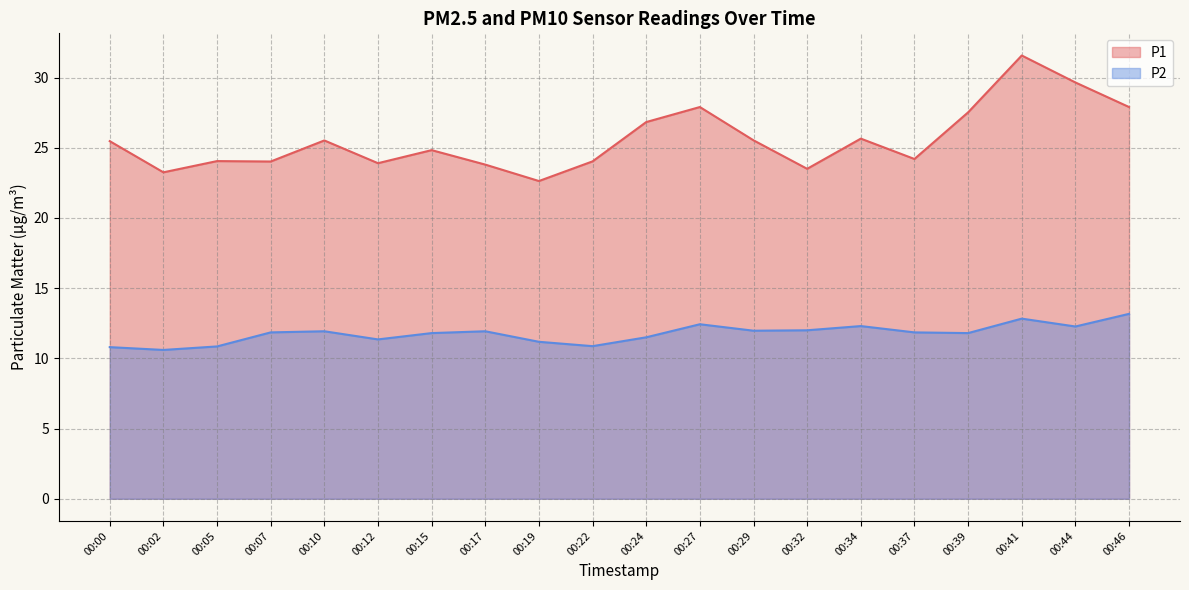

At which label does P2 reach its minimum?

00:02